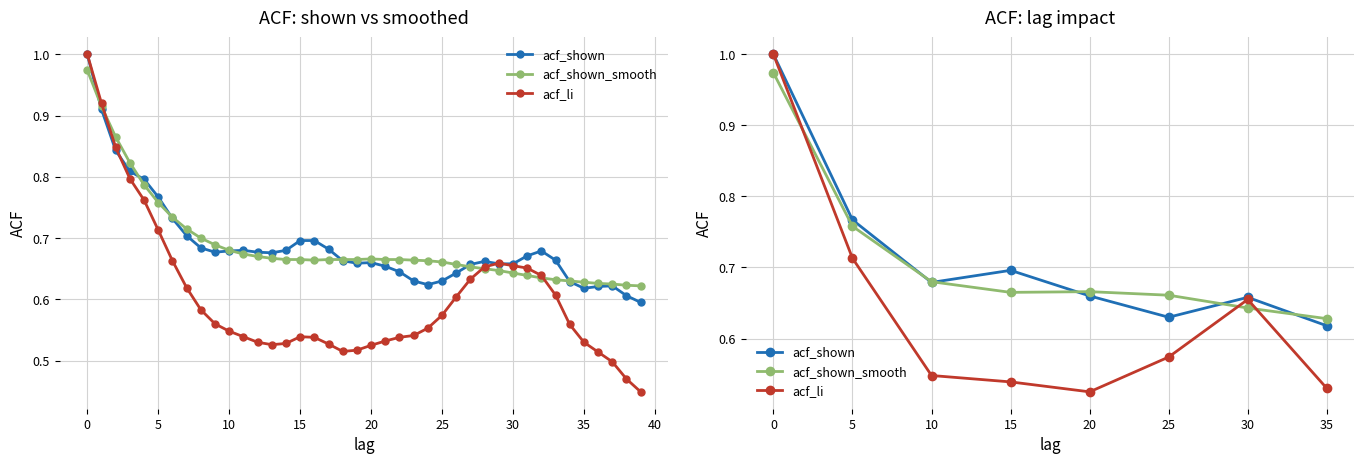

Reading left to right, extract all data points from this chart.

acf_shown: 1.0	0.8	0.7	0.7	0.7	0.6	0.7	0.6
acf_shown_smooth: 1.0	0.8	0.7	0.7	0.7	0.7	0.6	0.6
acf_li: 1.0	0.7	0.5	0.5	0.5	0.6	0.7	0.5